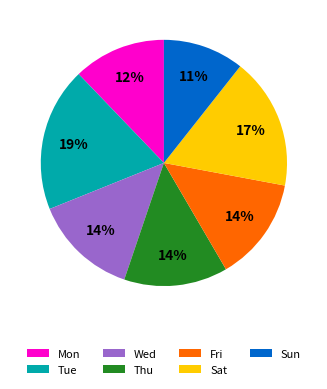

Count the number of slices in the pie.

7